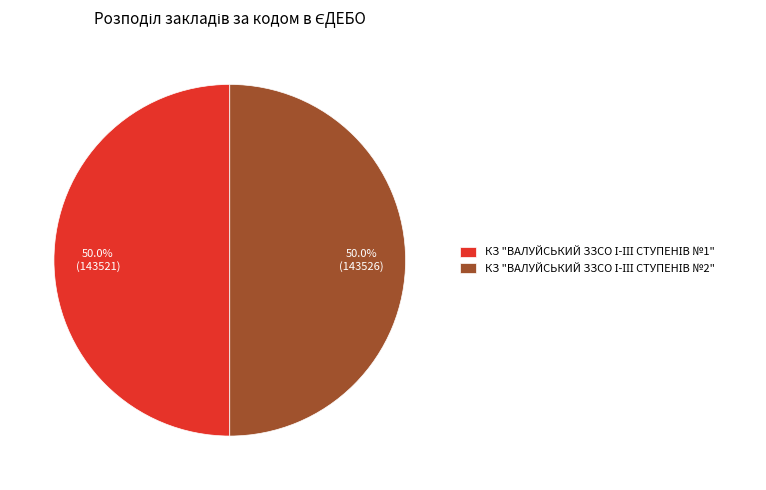

Which category has the biggest portion of the pie?

КЗ "ВАЛУЙСЬКИЙ ЗЗСО І-ІІІ СТУПЕНІВ №2"